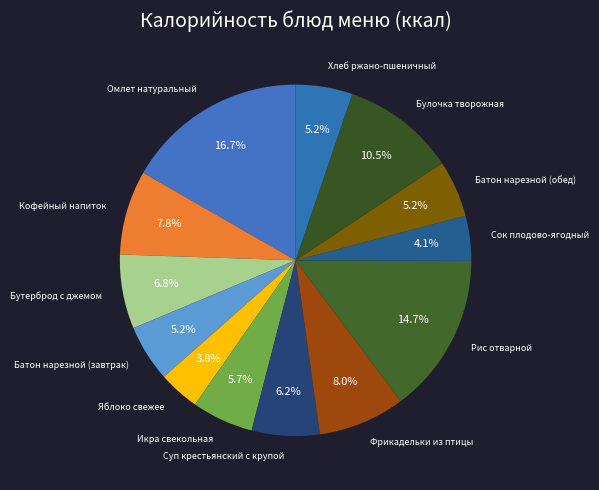

To the nearest percent, what is the average slice percentage?

8%